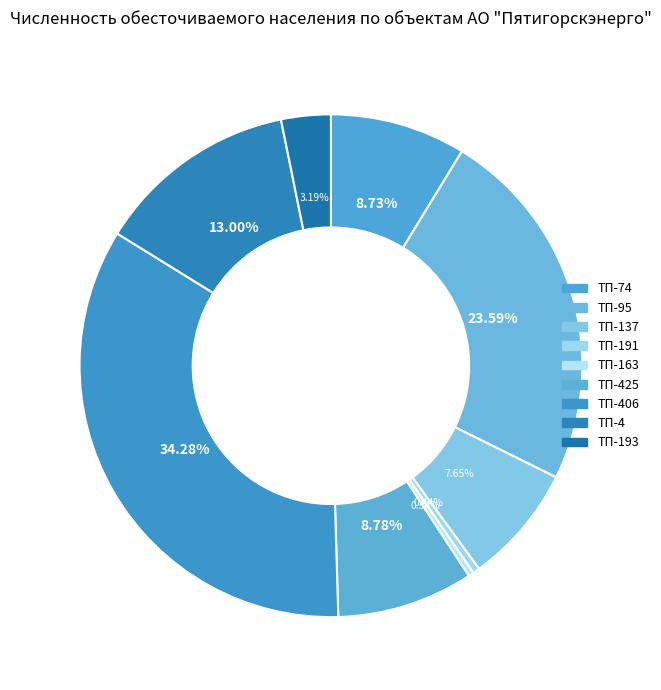

To the nearest percent, what is the average slice percentage?

11%